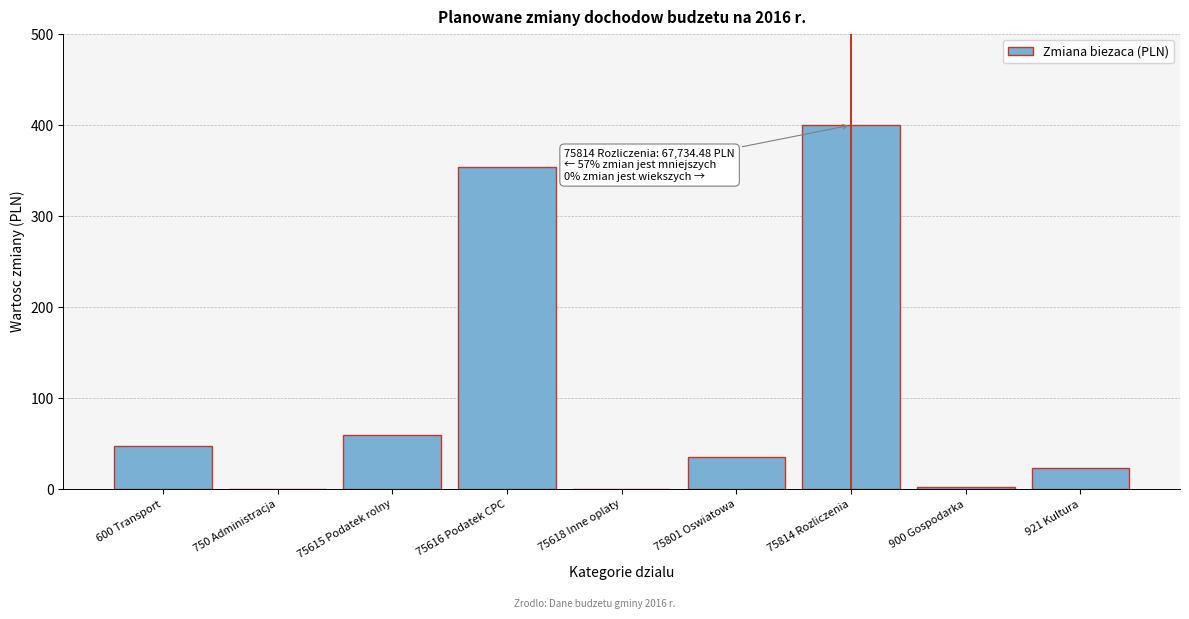

What is the change in value from 75616 Podatek CPC to 75801 Oswiatowa?

-318.9